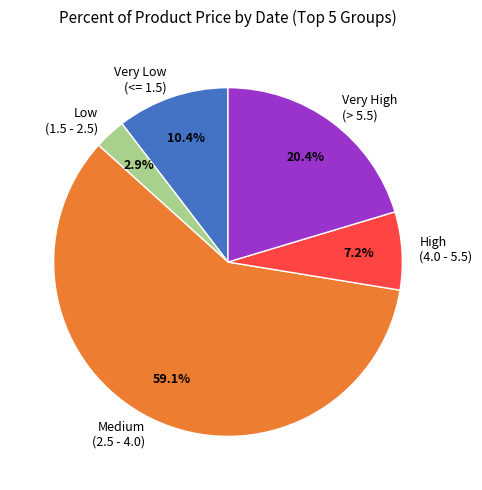

Does any single category account for the majority?

Yes